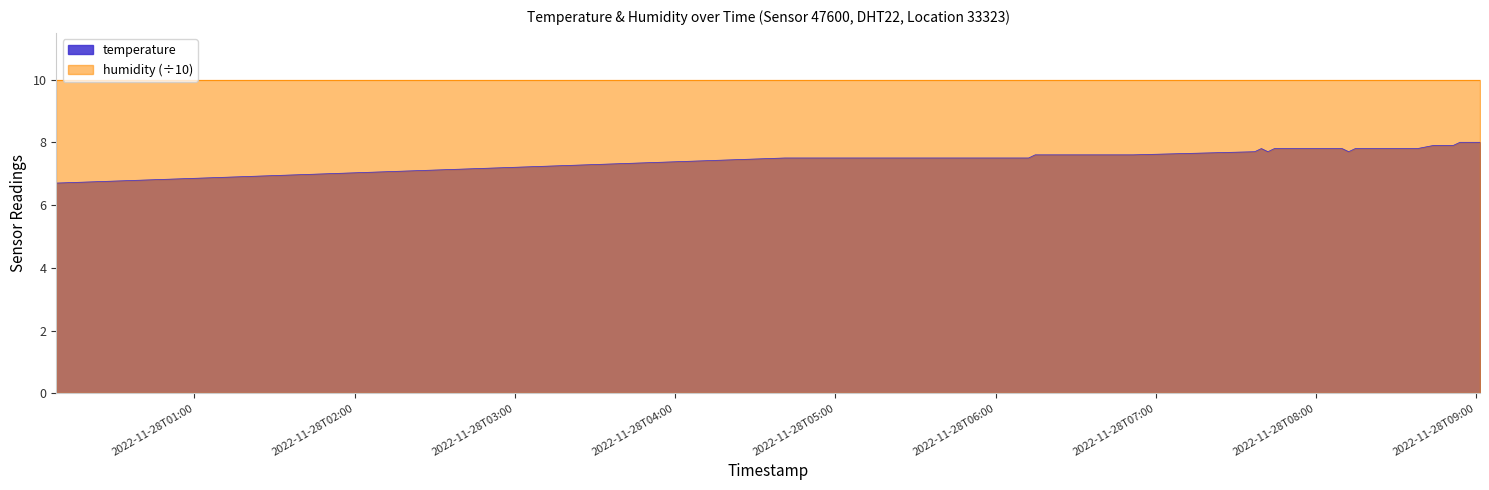

What value does the data have at 2022-11-28T07:52:24?

7.8